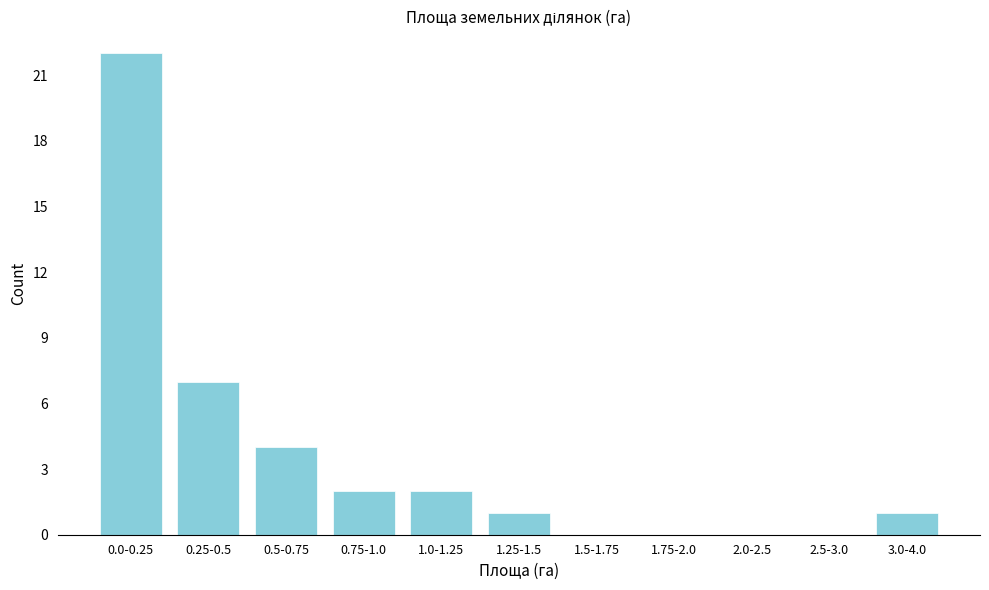

Reading left to right, what are all the values shown in this chart?

0.0-0.25=22	0.25-0.5=7	0.5-0.75=4	0.75-1.0=2	1.0-1.25=2	1.25-1.5=1	1.5-1.75=0	1.75-2.0=0	2.0-2.5=0	2.5-3.0=0	3.0-4.0=1